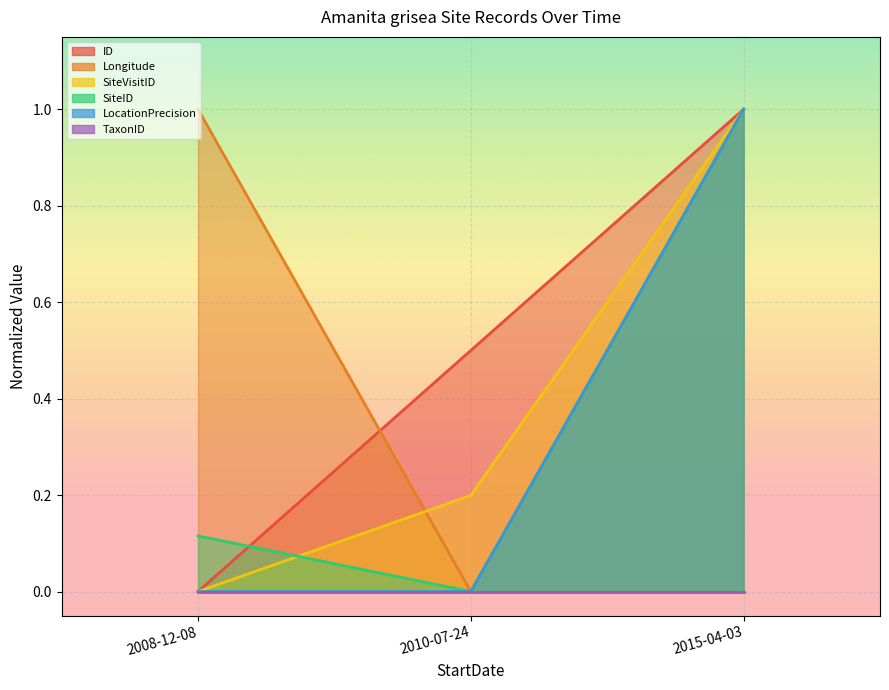

What position from the right is 2010-07-24?

2